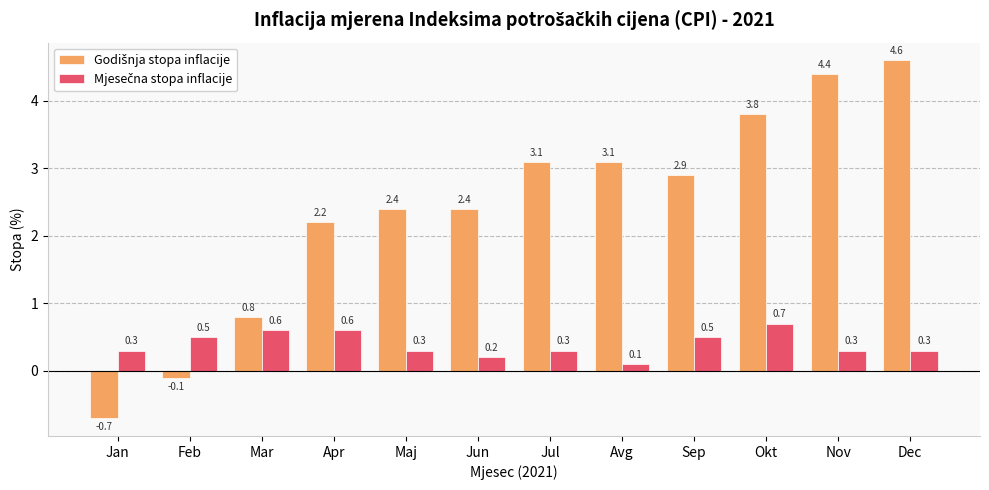

Count the number of categories in the chart.

12